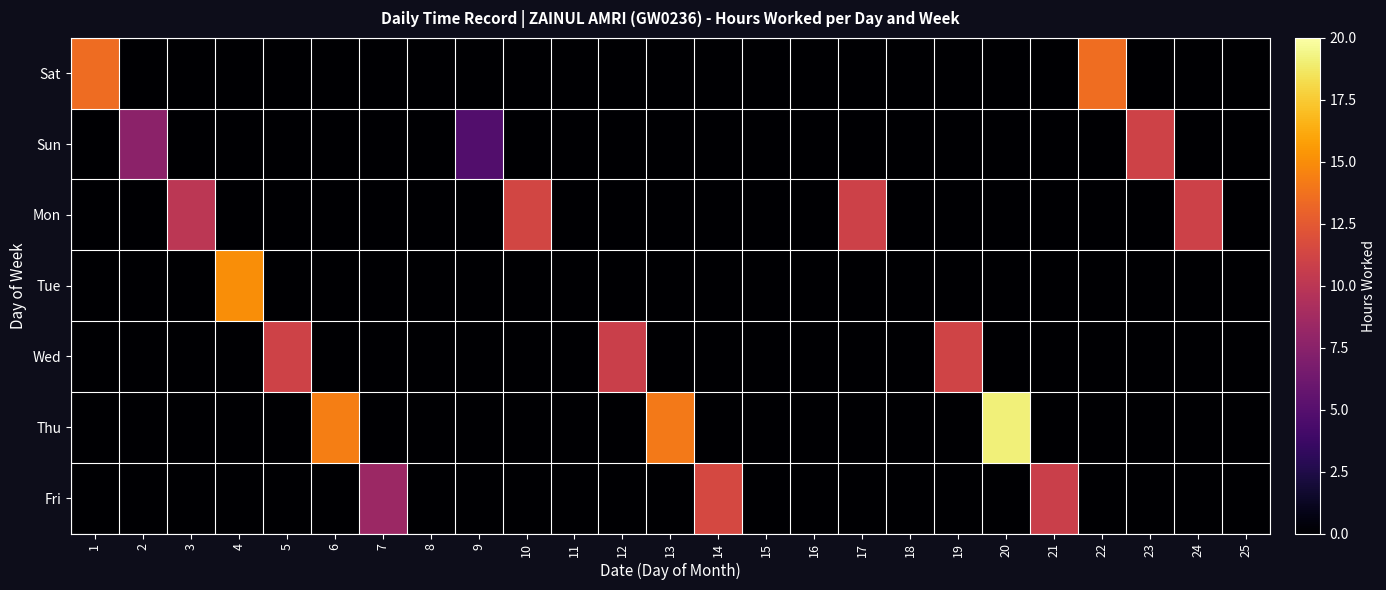

Reading left to right, transcribe all the data shown in this chart.

Sat: 1=13.5	2=0.0	3=0.0	4=0.0	5=0.0	6=0.0	7=0.0	8=0.0	9=0.0	10=0.0	11=0.0	12=0.0	13=0.0	14=0.0	15=0.0	16=0.0	17=0.0	18=0.0	19=0.0	20=0.0	21=0.0	22=13.5	23=0.0	24=0.0	25=0.0
Sun: 1=0.0	2=7.6	3=0.0	4=0.0	5=0.0	6=0.0	7=0.0	8=0.0	9=4.8	10=0.0	11=0.0	12=0.0	13=0.0	14=0.0	15=0.0	16=0.0	17=0.0	18=0.0	19=0.0	20=0.0	21=0.0	22=0.0	23=11.0	24=0.0	25=0.0
Mon: 1=0.0	2=0.0	3=10.0	4=0.0	5=0.0	6=0.0	7=0.0	8=0.0	9=0.0	10=11.3	11=0.0	12=0.0	13=0.0	14=0.0	15=0.0	16=0.0	17=10.9	18=0.0	19=0.0	20=0.0	21=0.0	22=0.0	23=0.0	24=11.0	25=0.0
Tue: 1=0.0	2=0.0	3=0.0	4=15.0	5=0.0	6=0.0	7=0.0	8=0.0	9=0.0	10=0.0	11=0.0	12=0.0	13=0.0	14=0.0	15=0.0	16=0.0	17=0.0	18=0.0	19=0.0	20=0.0	21=0.0	22=0.0	23=0.0	24=0.0	25=0.0
Wed: 1=0.0	2=0.0	3=0.0	4=0.0	5=11.0	6=0.0	7=0.0	8=0.0	9=0.0	10=0.0	11=0.0	12=10.8	13=0.0	14=0.0	15=0.0	16=0.0	17=0.0	18=0.0	19=11.1	20=0.0	21=0.0	22=0.0	23=0.0	24=0.0	25=0.0
Thu: 1=0.0	2=0.0	3=0.0	4=0.0	5=0.0	6=14.3	7=0.0	8=0.0	9=0.0	10=0.0	11=0.0	12=0.0	13=14.1	14=0.0	15=0.0	16=0.0	17=0.0	18=0.0	19=0.0	20=19.1	21=0.0	22=0.0	23=0.0	24=0.0	25=0.0
Fri: 1=0.0	2=0.0	3=0.0	4=0.0	5=0.0	6=0.0	7=8.4	8=0.0	9=0.0	10=0.0	11=0.0	12=0.0	13=0.0	14=11.5	15=0.0	16=0.0	17=0.0	18=0.0	19=0.0	20=0.0	21=10.8	22=0.0	23=0.0	24=0.0	25=0.0